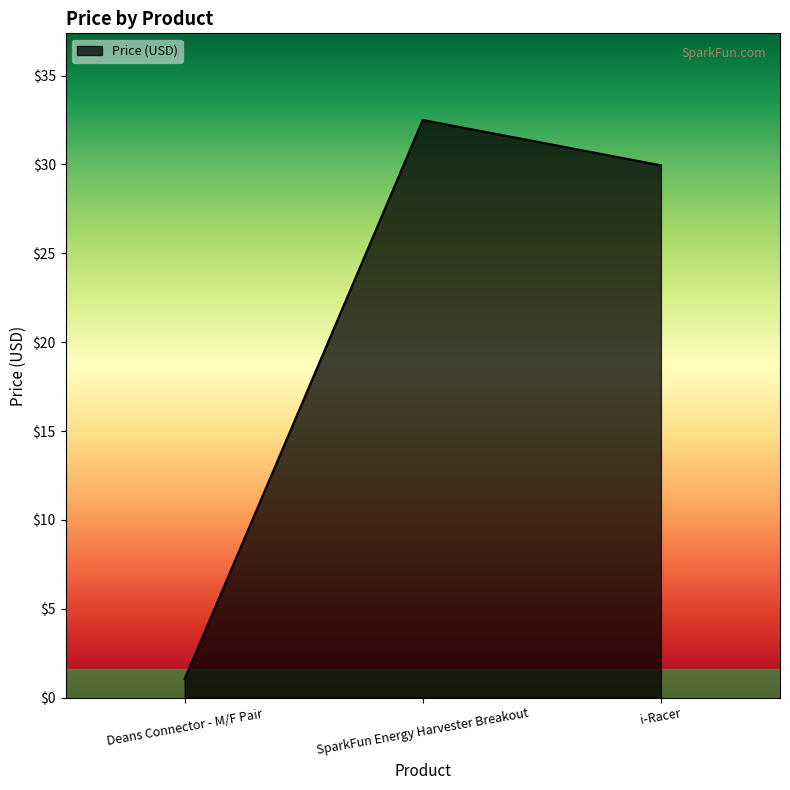

What position from the left is Deans Connector - M/F Pair?

1